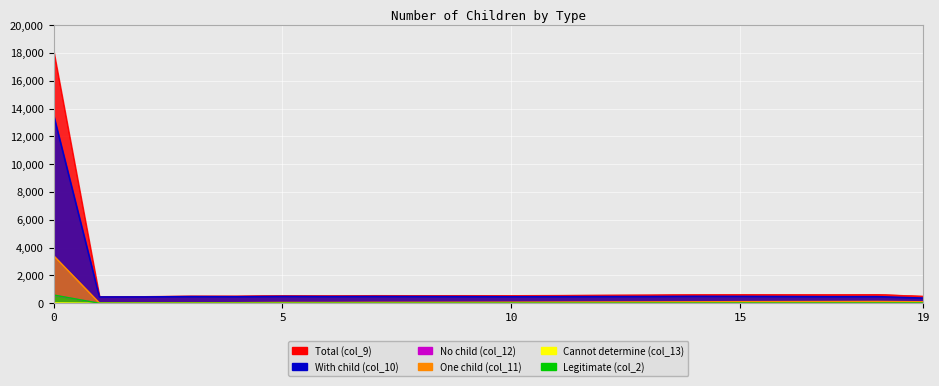

The value of With child (col_10) at 7 is 494.2. True or false?

True